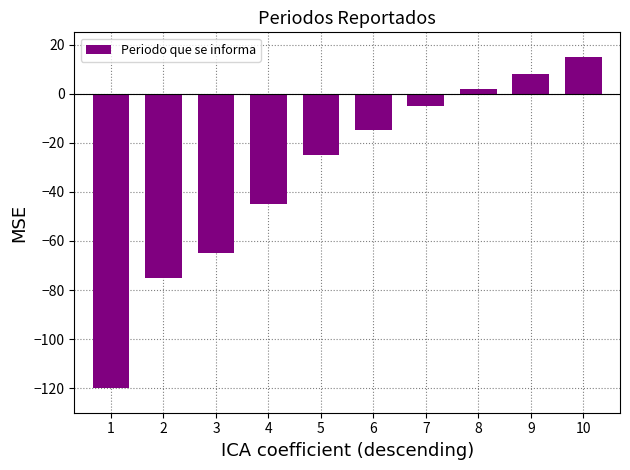

Between 9 and 1, which is larger?

9